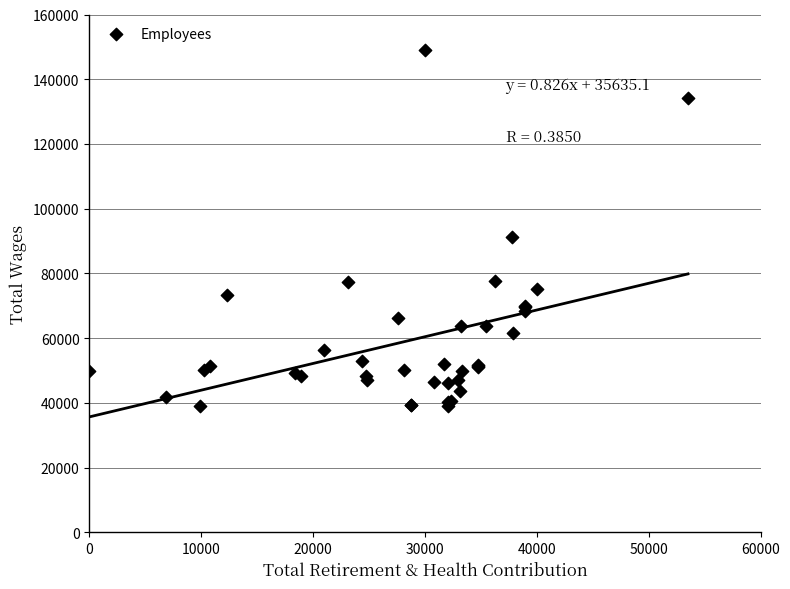

What Y value in the scatter plot is closest to 93916?

91090